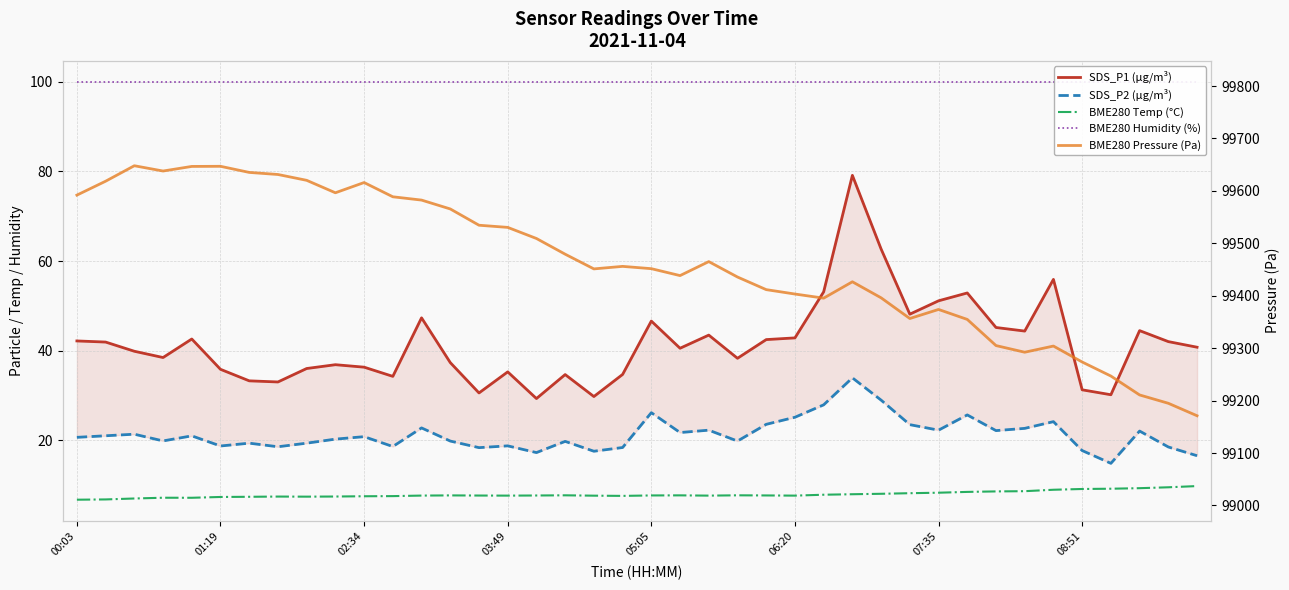

True or false: BME280 Pressure (Pa) and BME280 Temp (°C) cross at least once.

False